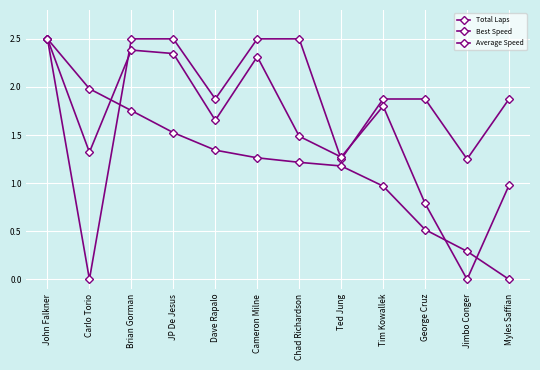

How many series are shown in this chart?

3